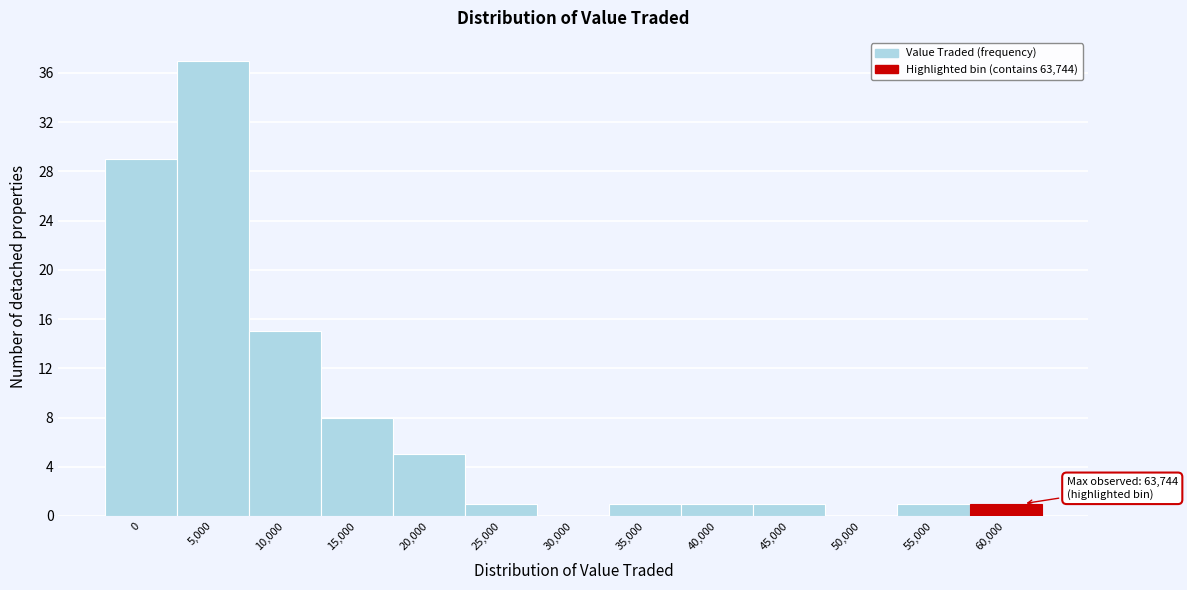

Reading left to right, extract all data points from this chart.

0=29	5,000=37	10,000=15	15,000=8	20,000=5	25,000=1	30,000=0	35,000=1	40,000=1	45,000=1	50,000=0	55,000=1	60,000=1